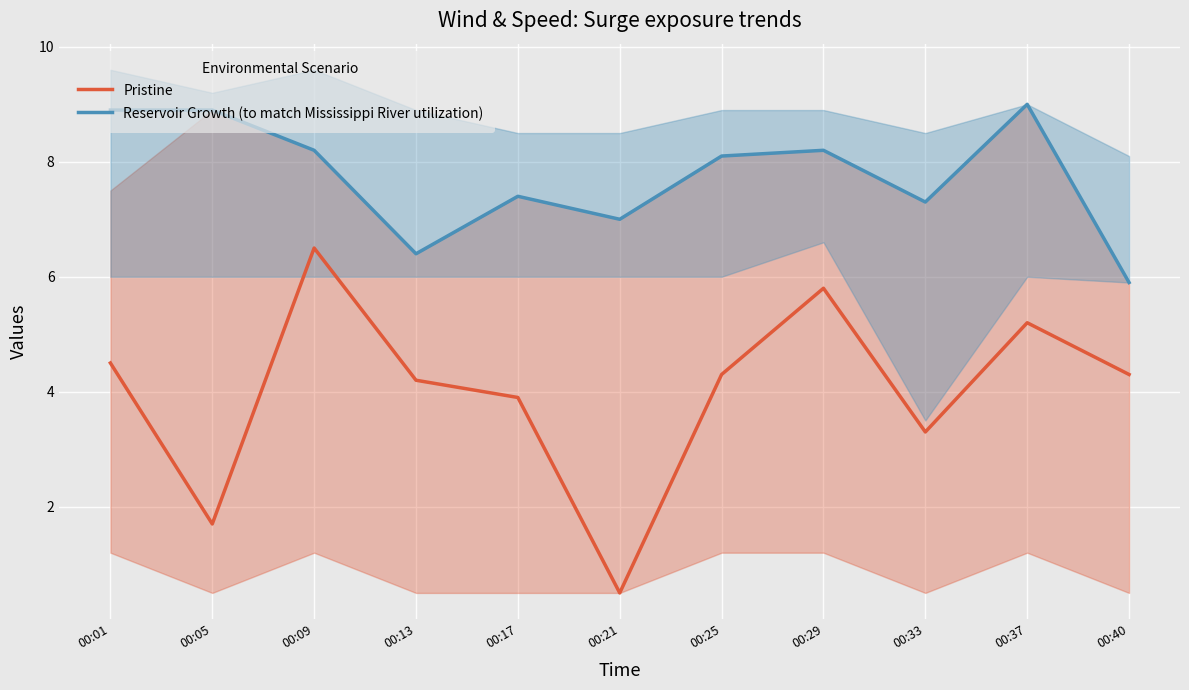

The value of Pristine at 00:05 is 1.7. True or false?

True